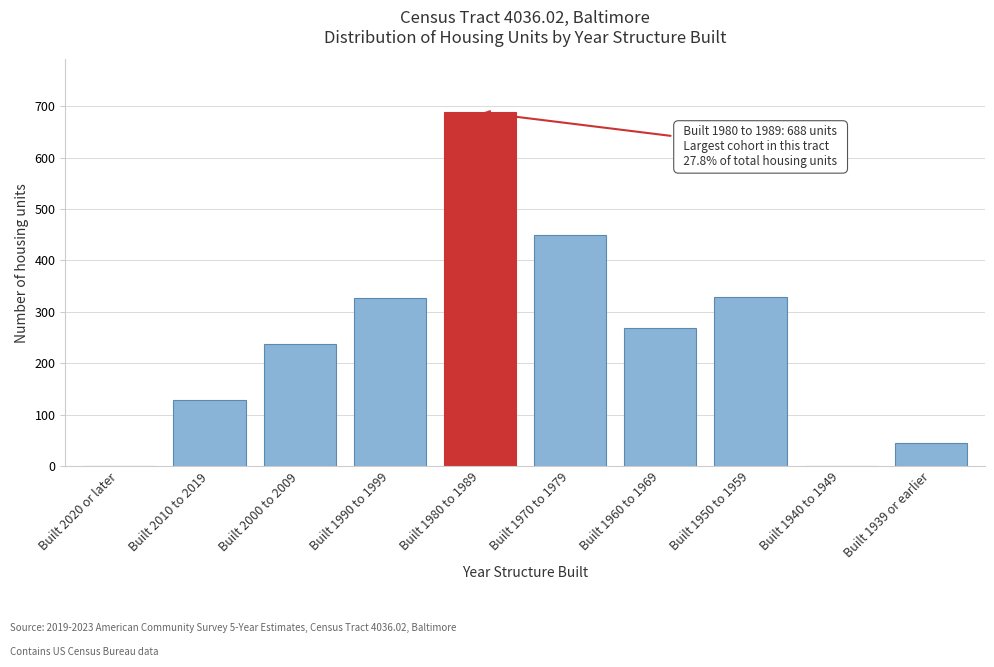

Which category has the highest value across all series?

Built 1980 to 1989